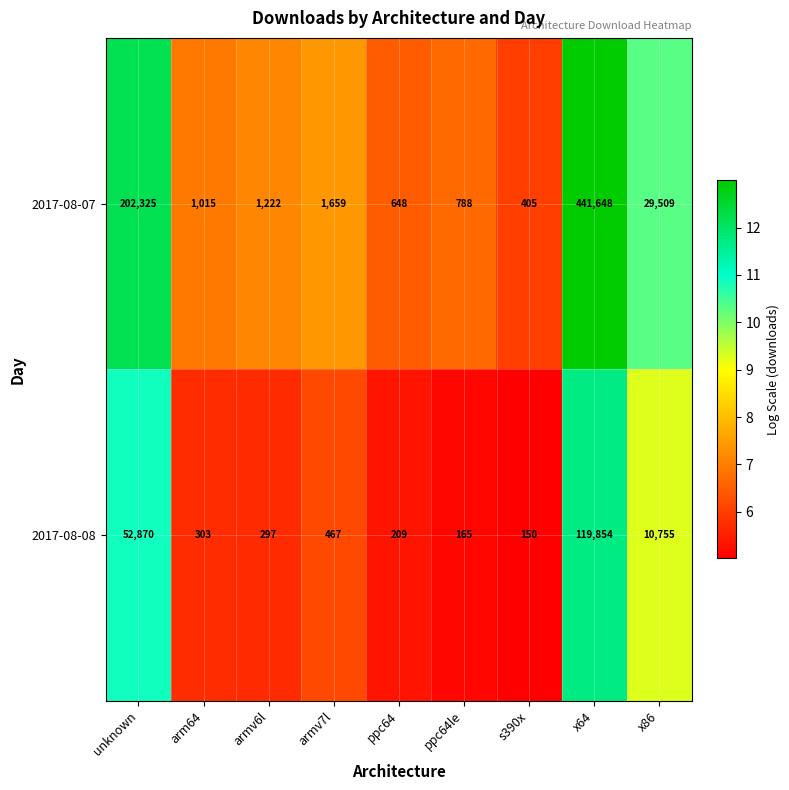

What is the spread (max minus min) of values at x64?

321794